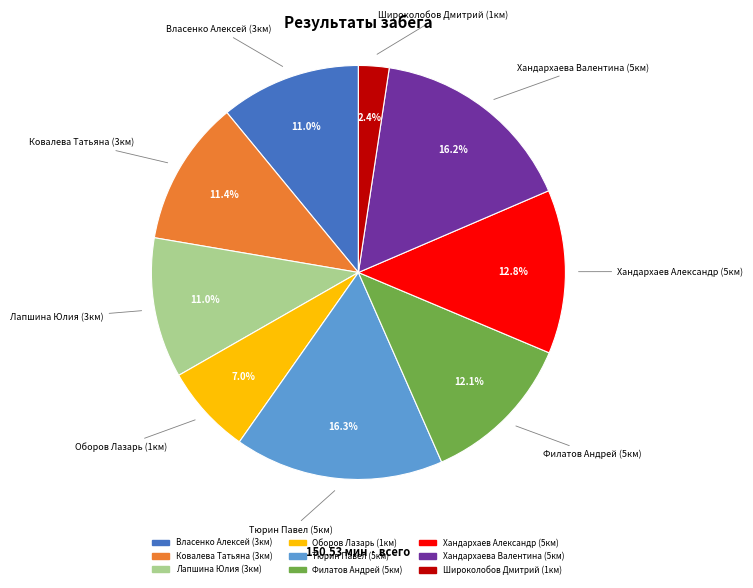

Approximately how many times larger is the value at Хандархаев Александр (5км) compared to Лапшина Юлия (3км)?

1.2